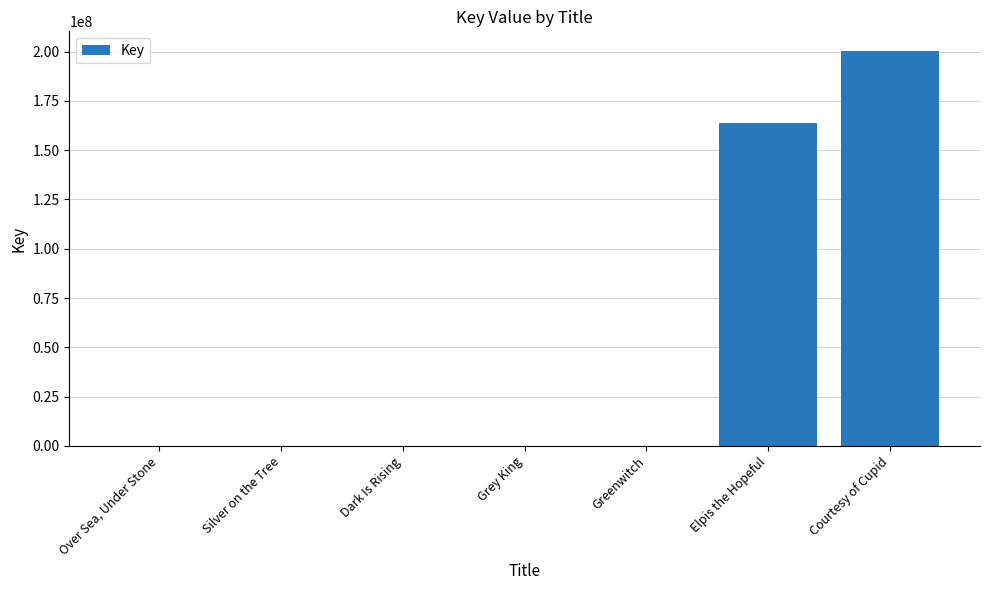

What is the greatest value displayed?

200258295